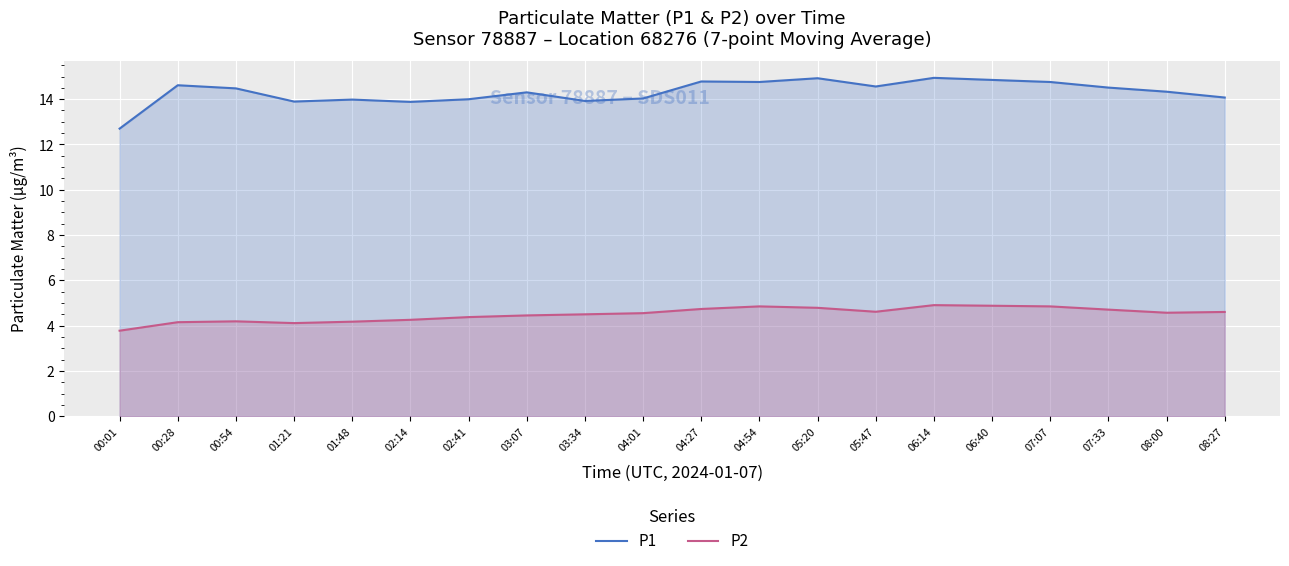

What is the difference between the highest and lowest values at 03:34?

9.4